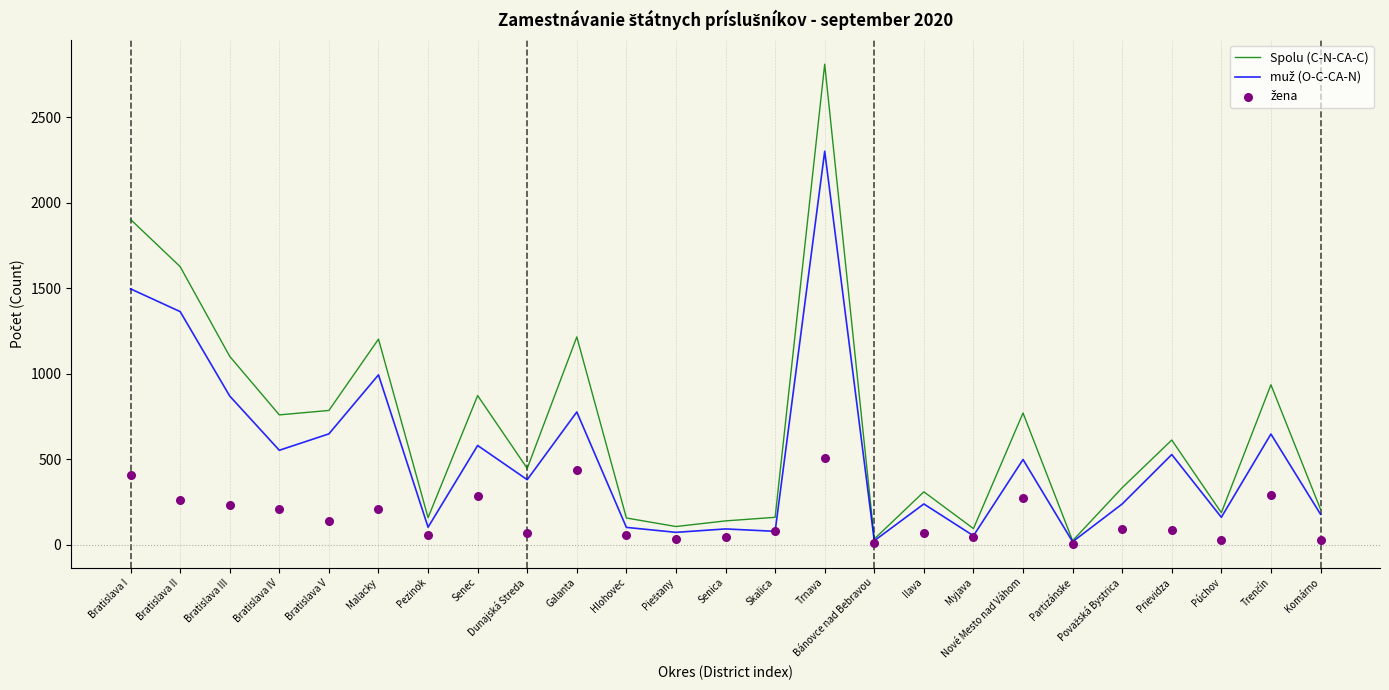

Which series reaches the minimum Y coordinate?

žena